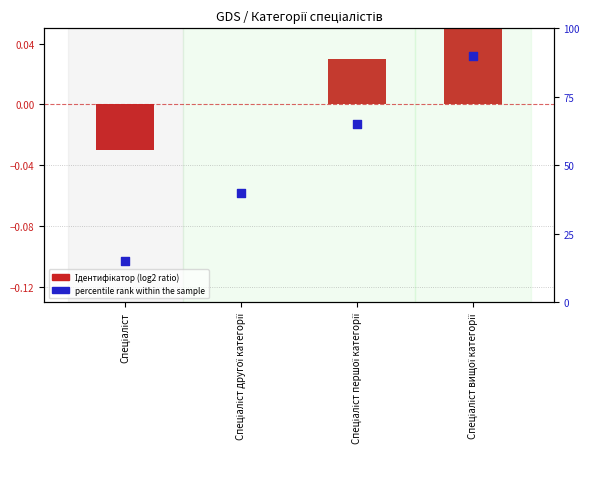

At which category is the sum across all series the highest?

Спеціаліст вищої категорії